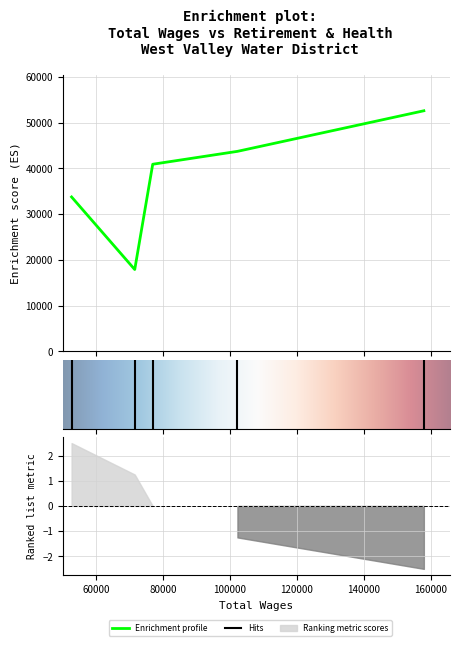

Reading left to right, extract all data points from this chart.

158007.0=52596	102244.0=43725	76906.0=40910	71527.0=17904	52636.0=33762